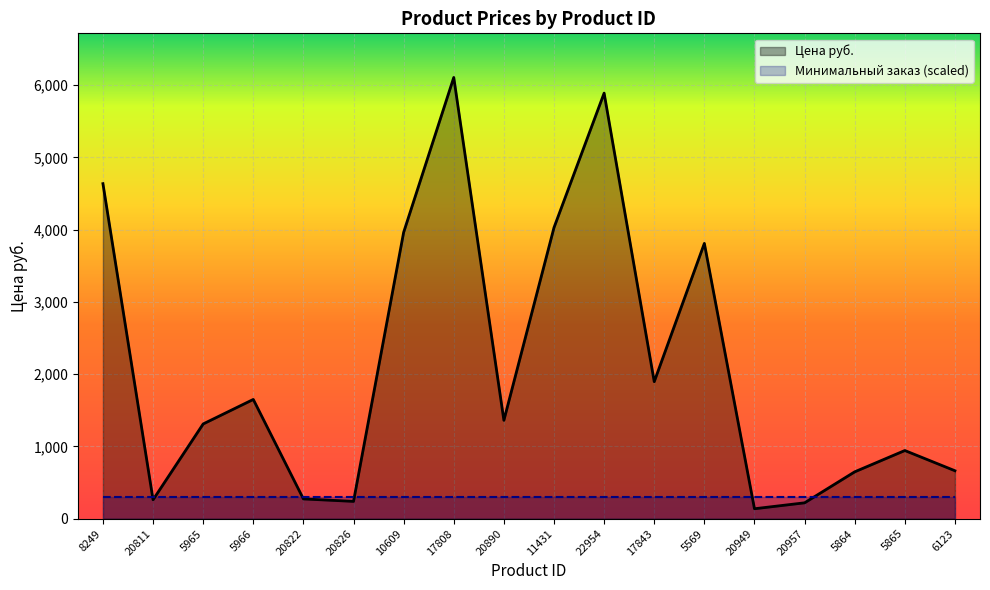

What position from the left is 5569?

13